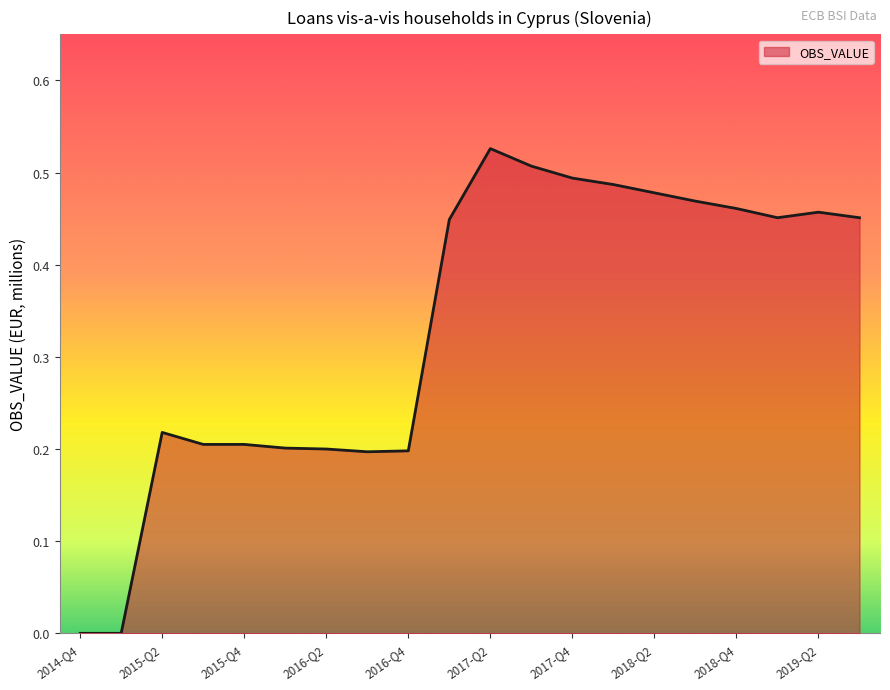

Is this an area chart (filled region under the line)?

Yes